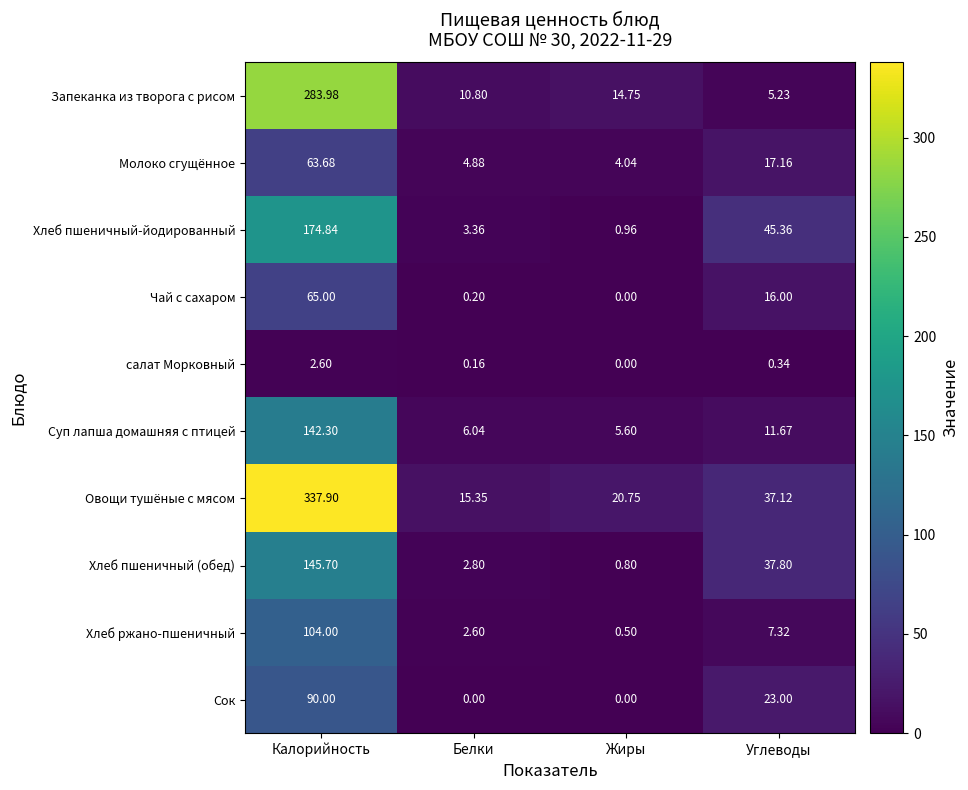

Between Жиры and Углеводы, which series saw the biggest shift?

Хлеб пшеничный-йодированный